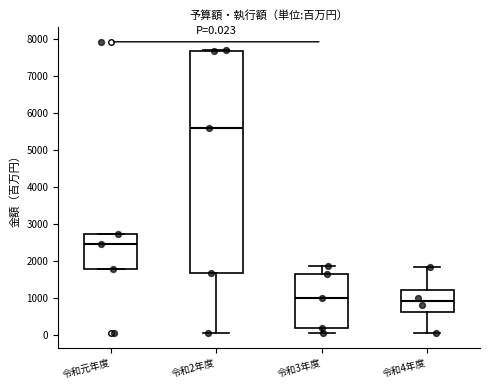

Comparing the boxes themselves (not the whiskers), which one is the tallest?

令和2年度